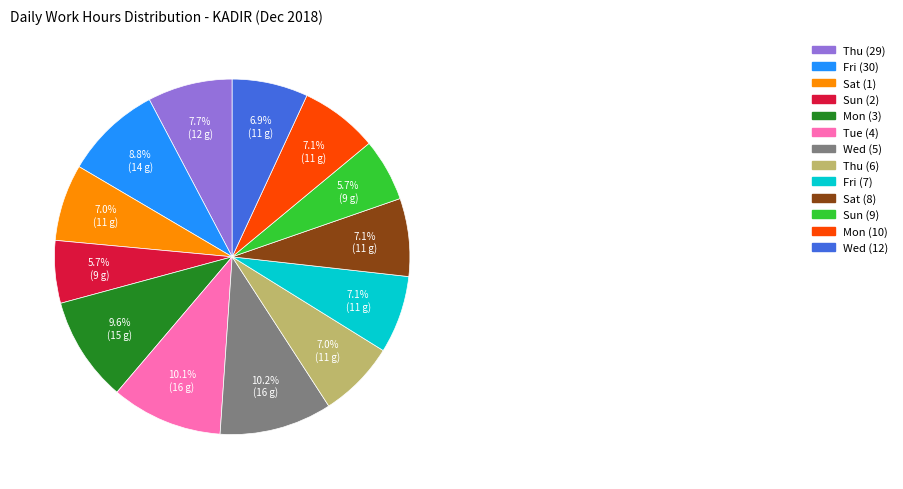

What percentage is the Thu (29) slice, to the nearest percent?

8%